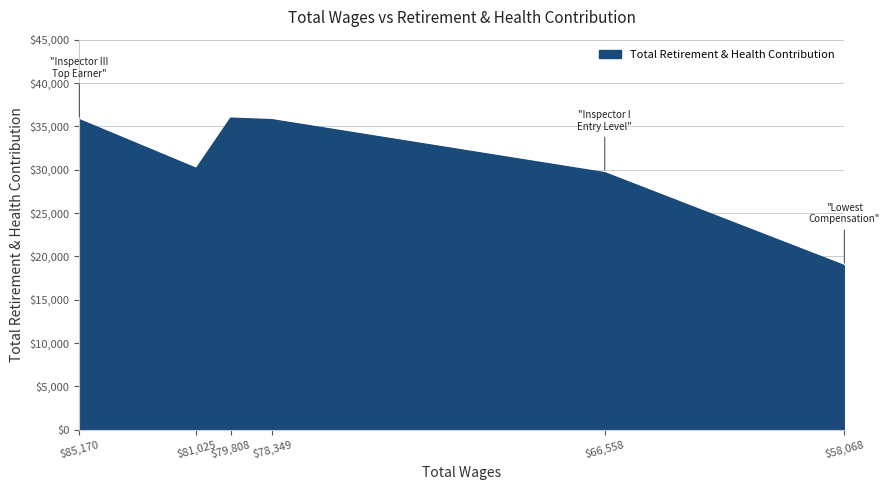

Rank the categories by value from highest to lowest.

79808.0, 85170.0, 78349.0, 81025.0, 66558.0, 58068.0